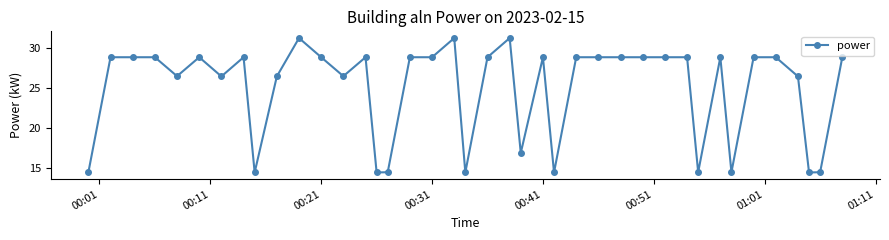

What is the difference between the maximum and minimum values?

16.8